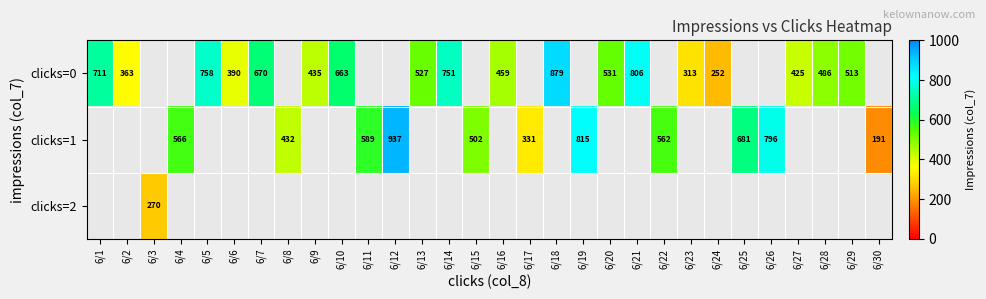

What is the greatest value displayed?

937.0